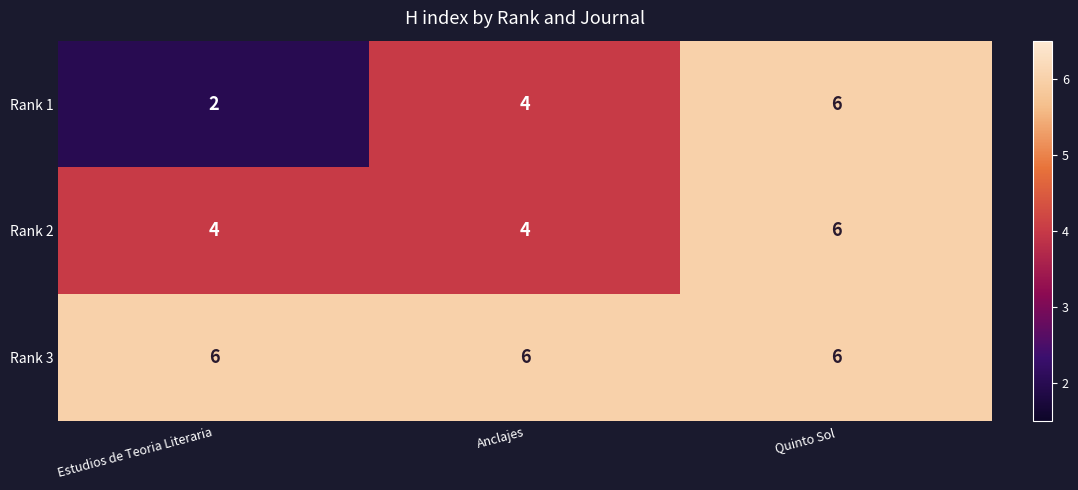

Count the number of categories in the chart.

3